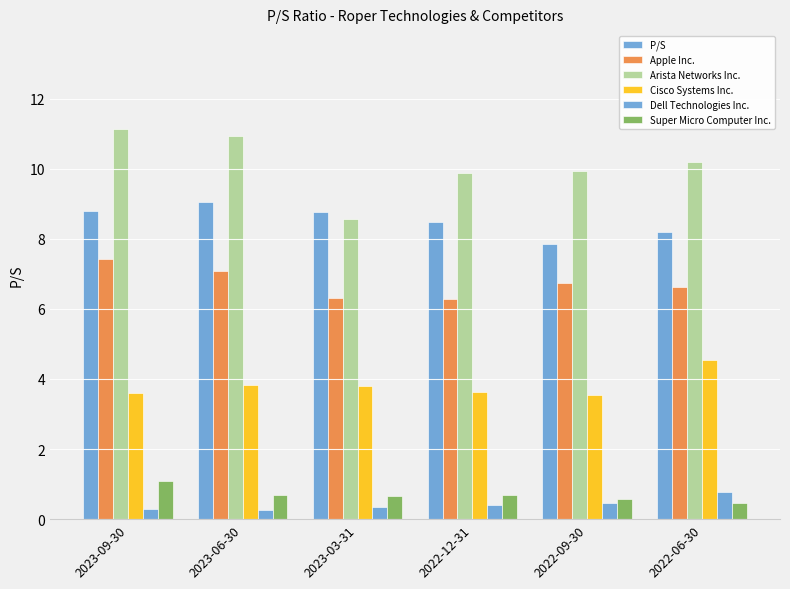

Reading left to right, extract all data points from this chart.

P/S: 2023-09-30=8.8	2023-06-30=9.1	2023-03-31=8.8	2022-12-31=8.5	2022-09-30=7.8	2022-06-30=8.2
Apple Inc.: 2023-09-30=7.4	2023-06-30=7.1	2023-03-31=6.3	2022-12-31=6.3	2022-09-30=6.7	2022-06-30=6.6
Arista Networks Inc.: 2023-09-30=11.1	2023-06-30=10.9	2023-03-31=8.6	2022-12-31=9.9	2022-09-30=9.9	2022-06-30=10.2
Cisco Systems Inc.: 2023-09-30=3.6	2023-06-30=3.8	2023-03-31=3.8	2022-12-31=3.6	2022-09-30=3.5	2022-06-30=4.5
Dell Technologies Inc.: 2023-09-30=0.3	2023-06-30=0.3	2023-03-31=0.3	2022-12-31=0.4	2022-09-30=0.5	2022-06-30=0.8
Super Micro Computer Inc.: 2023-09-30=1.1	2023-06-30=0.7	2023-03-31=0.7	2022-12-31=0.7	2022-09-30=0.6	2022-06-30=0.5